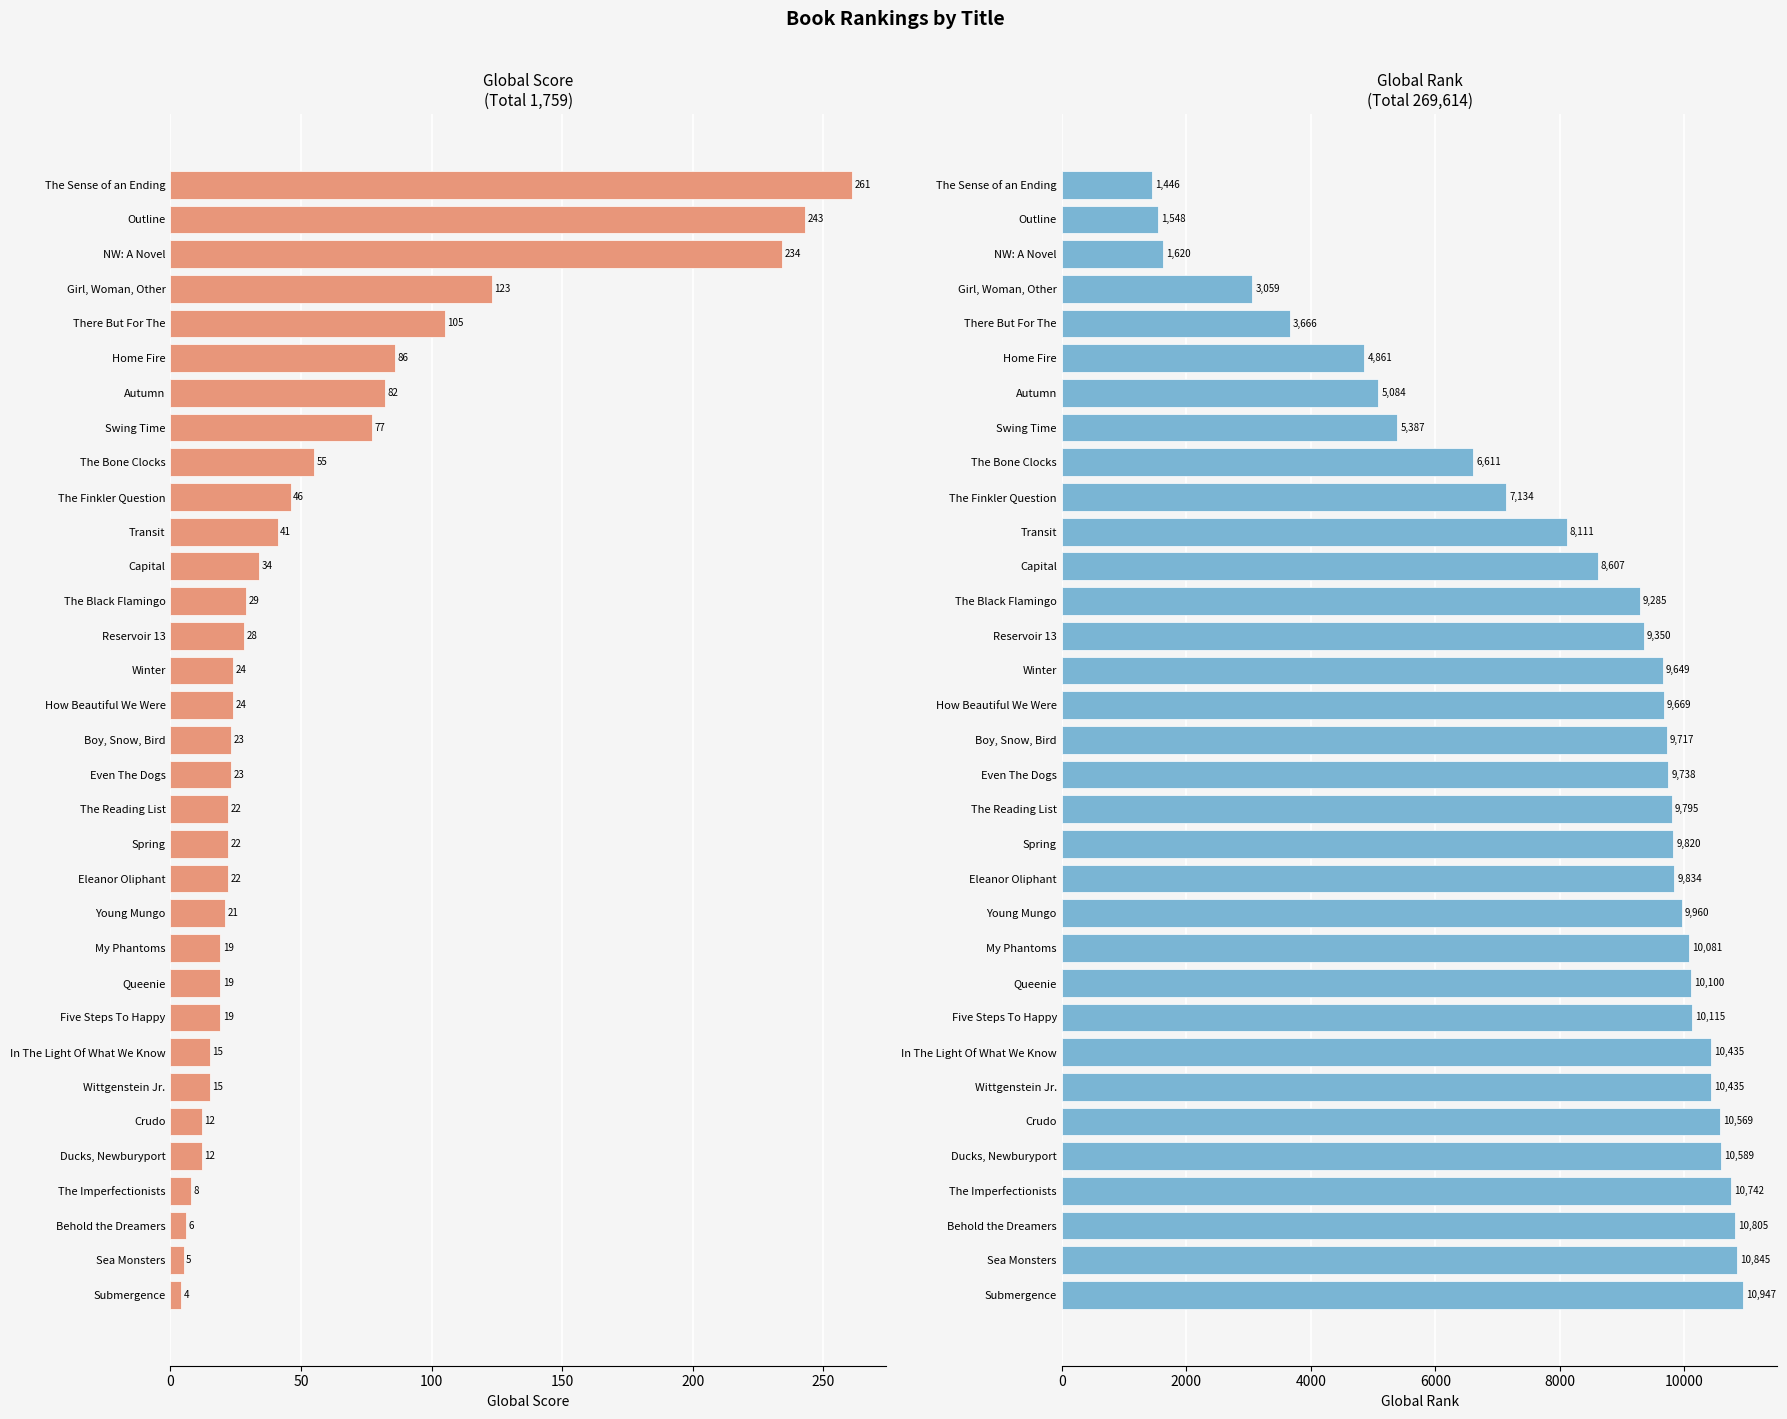

Which series has the widest spread of values?

Global Rank